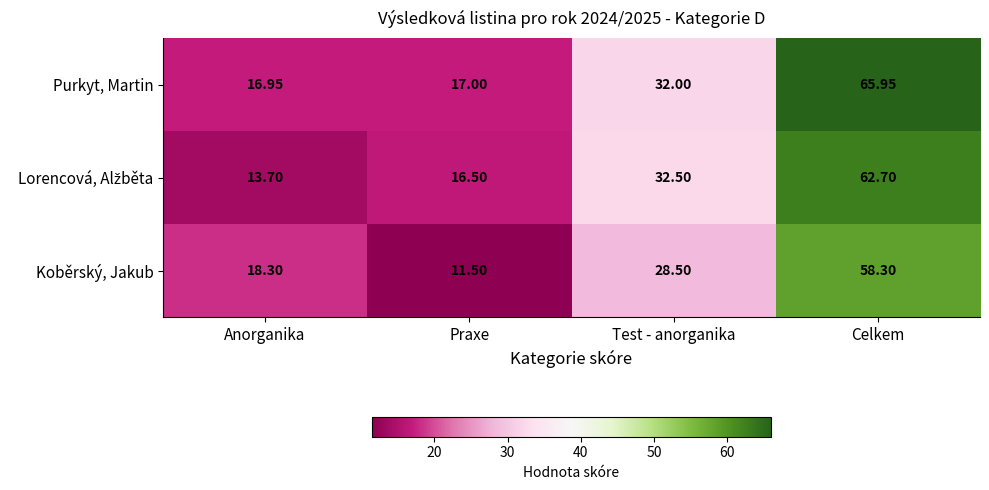

Which label corresponds to the smallest value in the chart?

Praxe